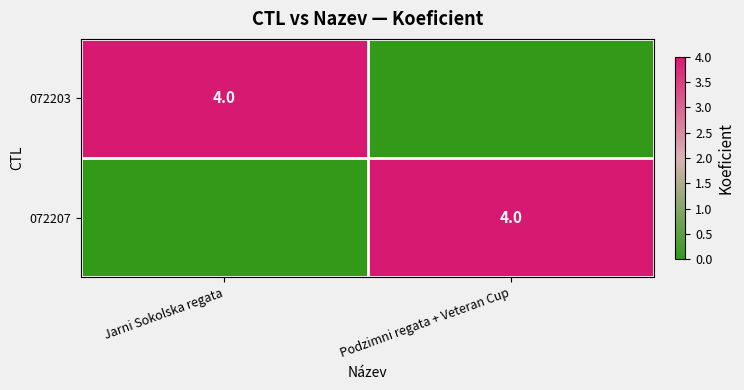

The 072207 series shows 2 at Podzimni regata + Veteran Cup. True or false?

False